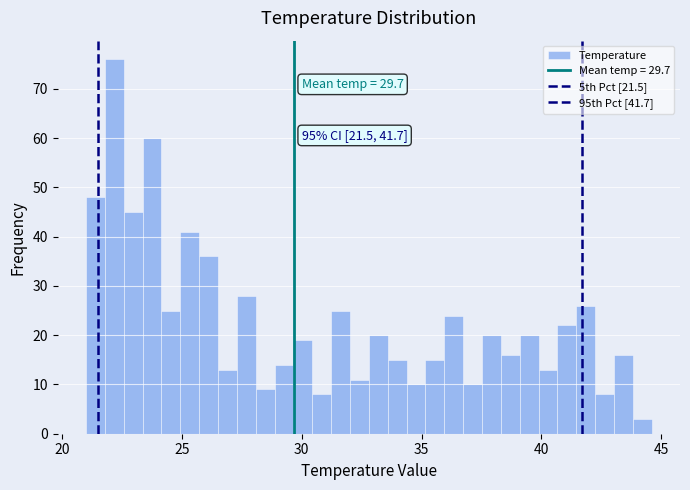

Around what value on the x-axis is the tallest bar? Give the approximate position of its centre, as read against the axis.

22.0